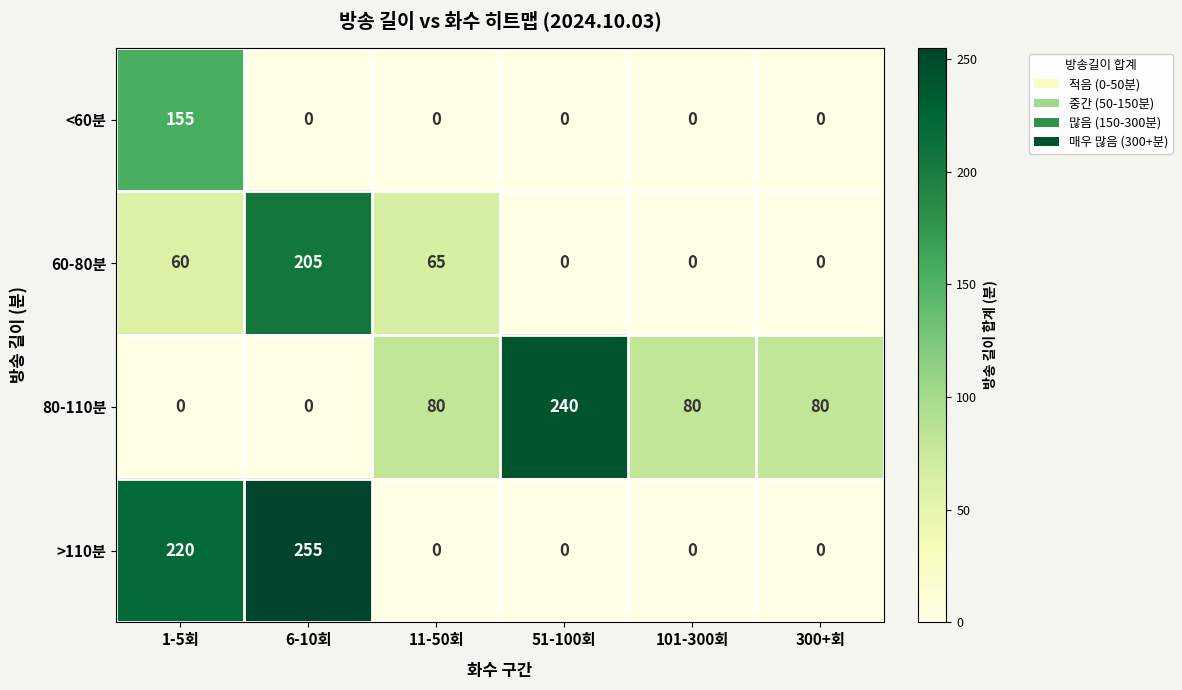

Reading right to left, extract all data points from this chart.

<60분: 0	0	0	0	0	155
60-80분: 0	0	0	65	205	60
80-110분: 80	80	240	80	0	0
>110분: 0	0	0	0	255	220